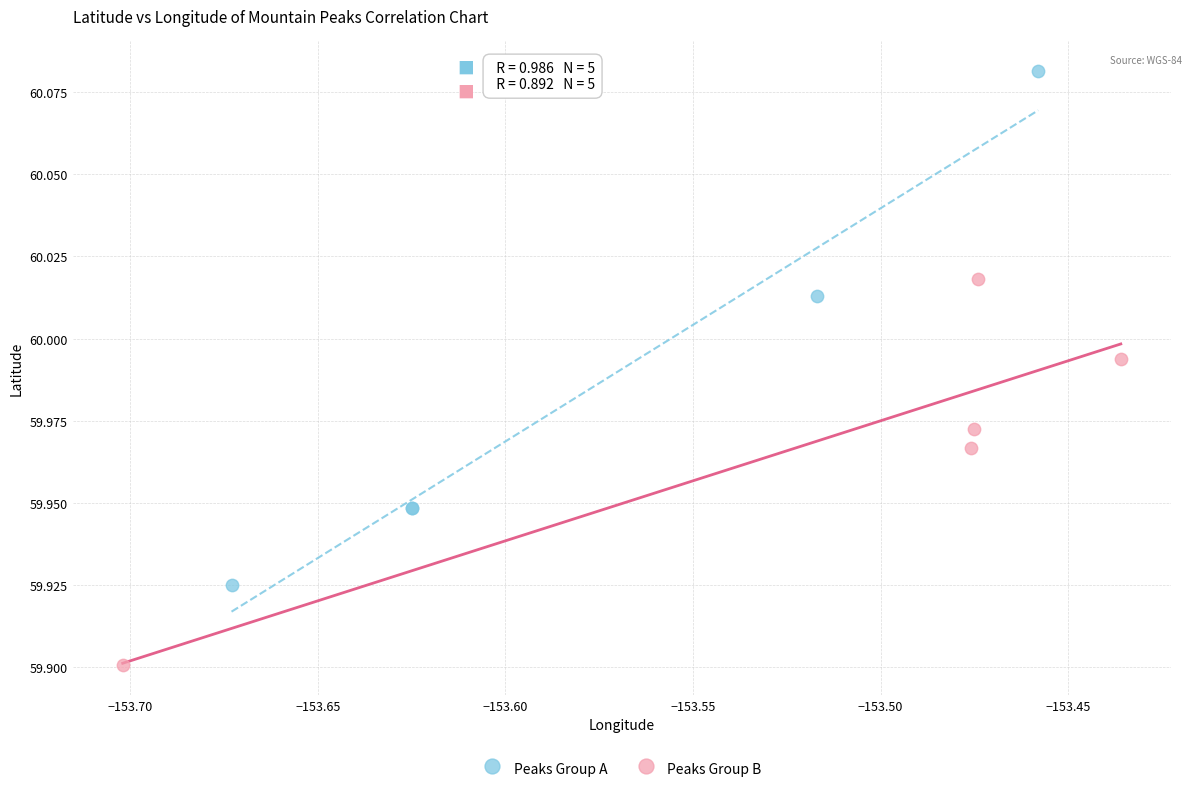

Which series reaches the minimum Y coordinate?

Peaks Group B